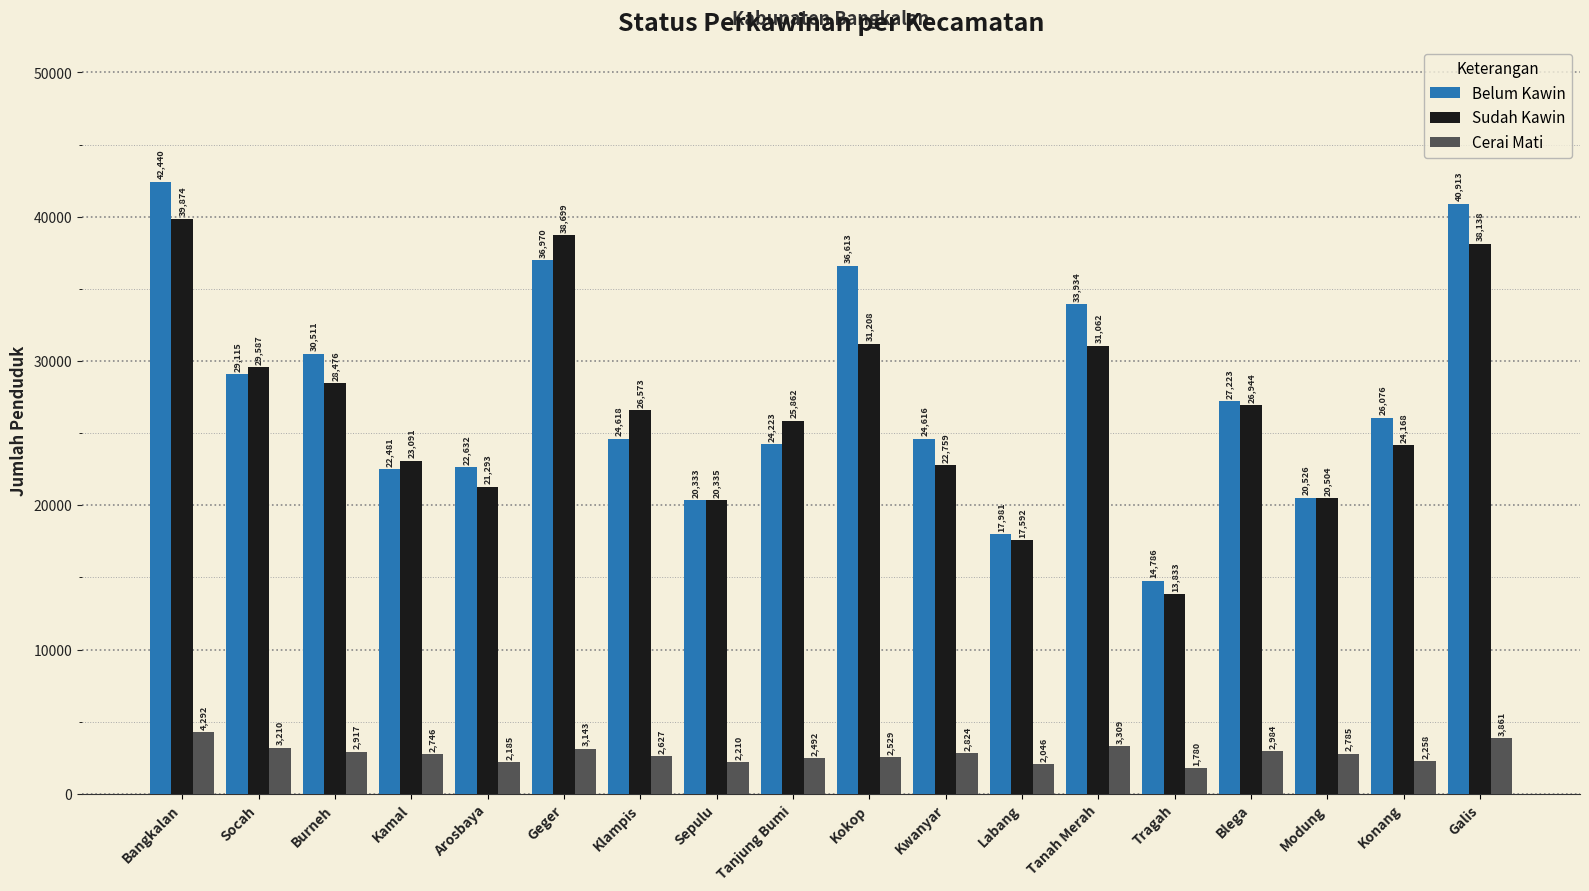

Reading left to right, transcribe all the data shown in this chart.

Belum Kawin: Bangkalan=42440	Socah=29115	Burneh=30511	Kamal=22481	Arosbaya=22632	Geger=36970	Klampis=24618	Sepulu=20333	Tanjung Bumi=24223	Kokop=36613	Kwanyar=24616	Labang=17981	Tanah Merah=33934	Tragah=14786	Blega=27223	Modung=20526	Konang=26076	Galis=40913
Sudah Kawin: Bangkalan=39874	Socah=29587	Burneh=28476	Kamal=23091	Arosbaya=21293	Geger=38699	Klampis=26573	Sepulu=20335	Tanjung Bumi=25862	Kokop=31208	Kwanyar=22759	Labang=17592	Tanah Merah=31062	Tragah=13833	Blega=26944	Modung=20504	Konang=24168	Galis=38138
Cerai Mati: Bangkalan=4292	Socah=3210	Burneh=2917	Kamal=2746	Arosbaya=2185	Geger=3143	Klampis=2627	Sepulu=2210	Tanjung Bumi=2492	Kokop=2529	Kwanyar=2824	Labang=2046	Tanah Merah=3309	Tragah=1780	Blega=2984	Modung=2785	Konang=2258	Galis=3861